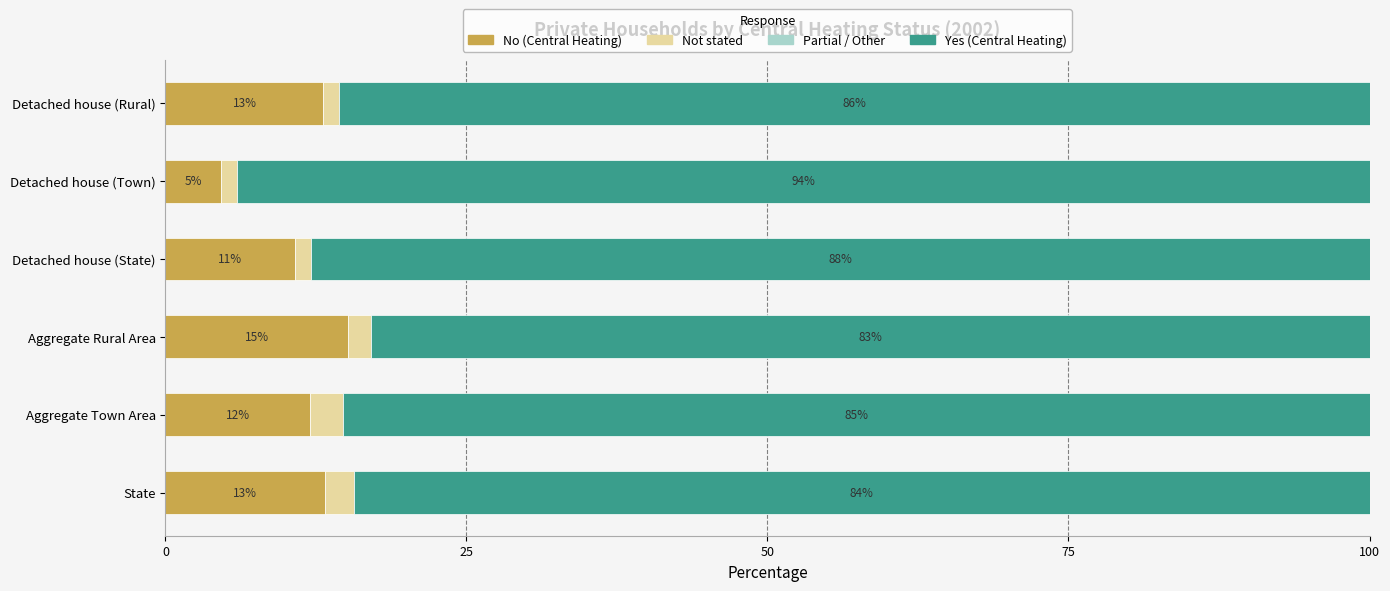

What is the total value across all series at Detached house (Town)?

100.0